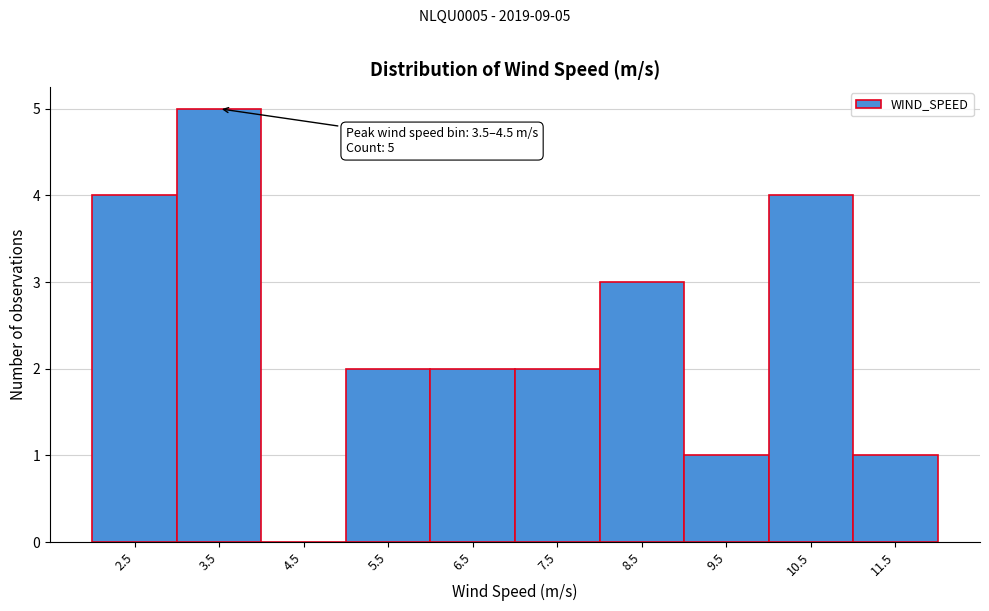

Reading right to left, what are all the values shown in this chart?

11.5=1	10.5=4	9.5=1	8.5=3	7.5=2	6.5=2	5.5=2	4.5=0	3.5=5	2.5=4